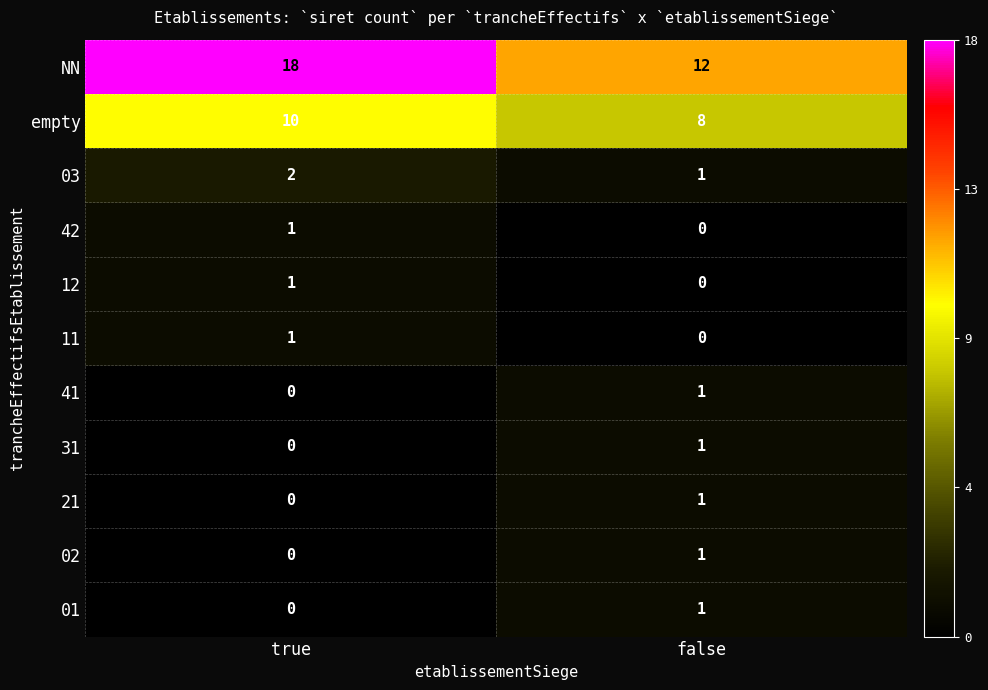

Count the number of data series in this chart.

11